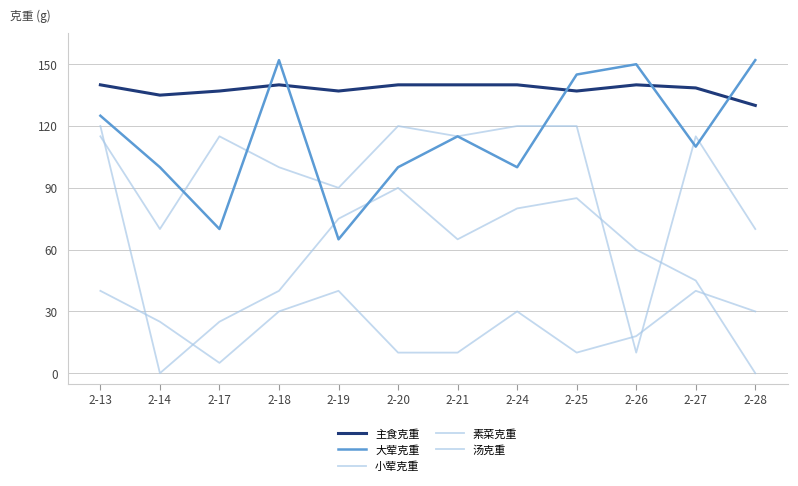

How many series are shown in this chart?

5